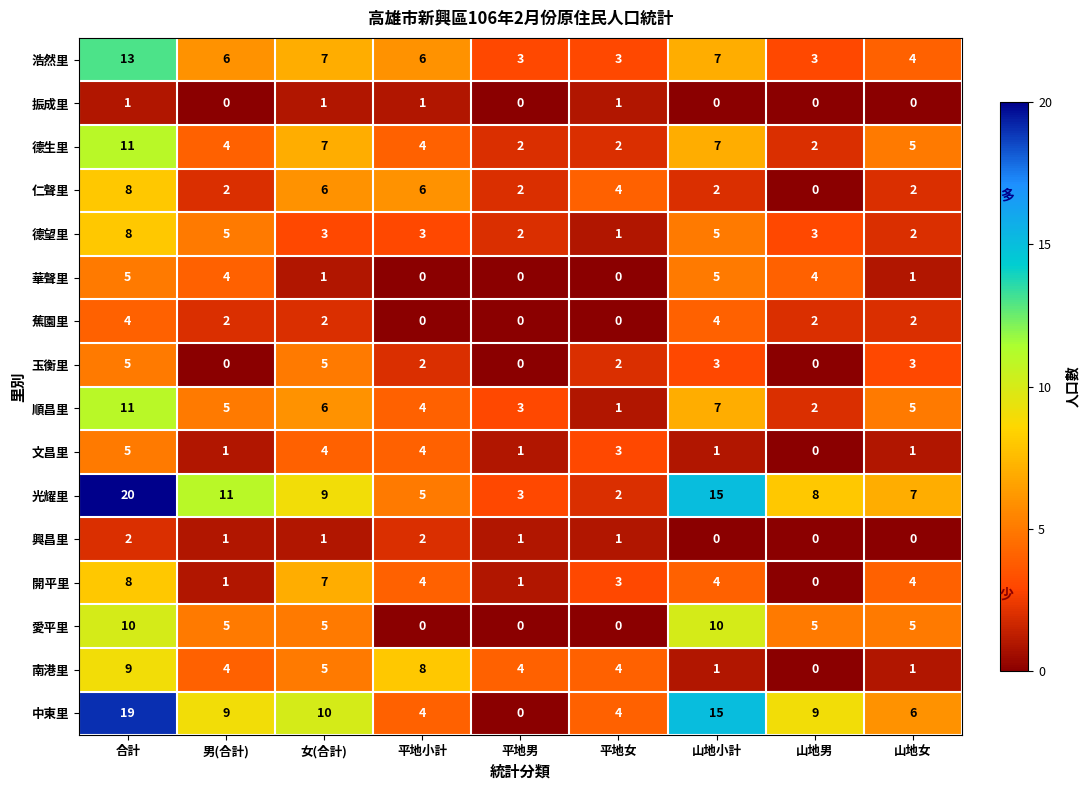

What is the difference between the second highest and minimum values in the 順昌里 series?

6